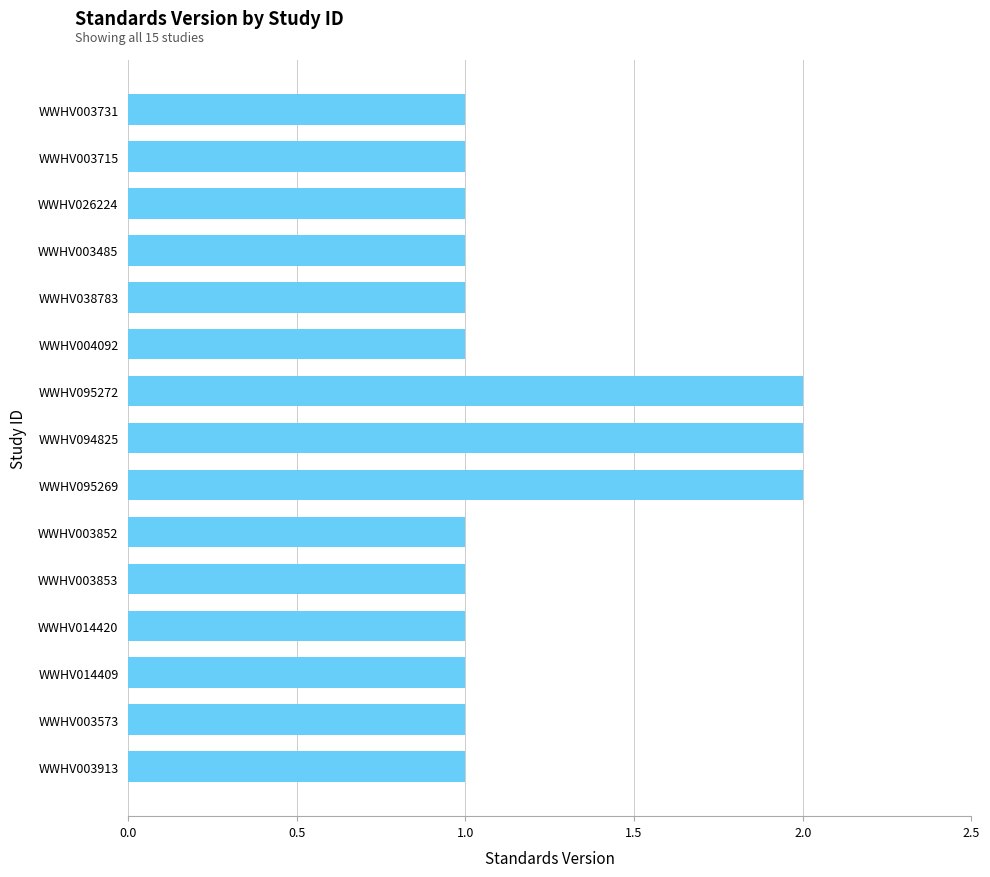

What is the label of the 8th bar from the top?

WWHV094825